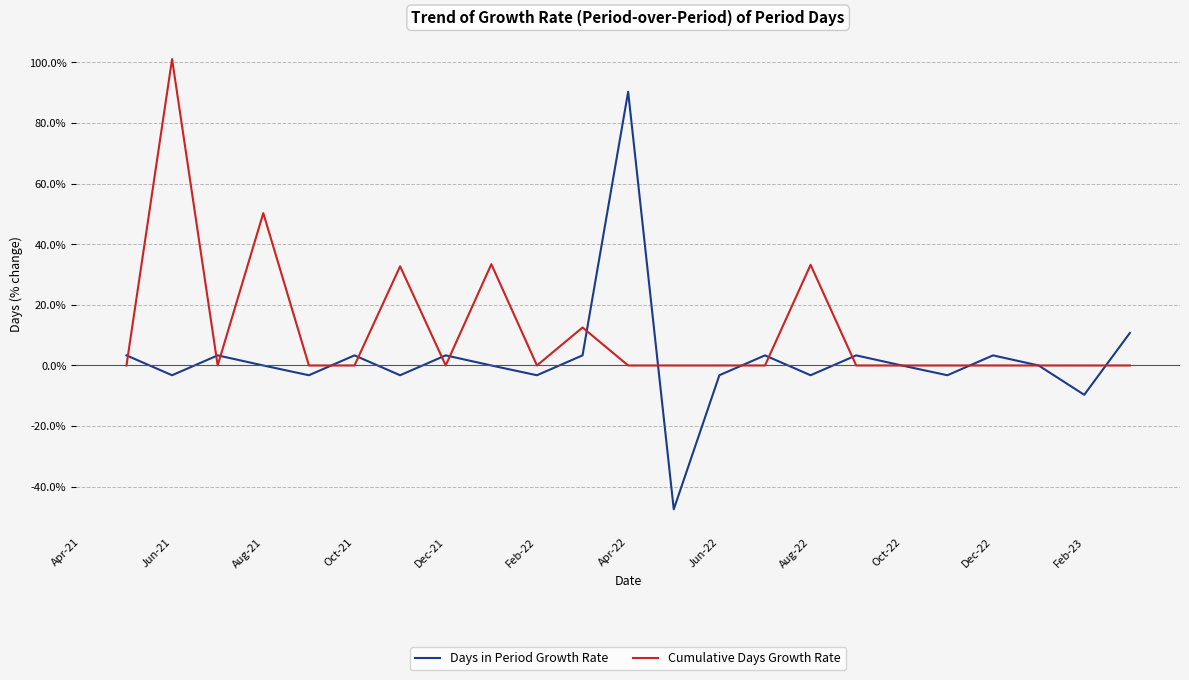

List the series in order of their peak value, lowest first.

Days in Period Growth Rate, Cumulative Days Growth Rate